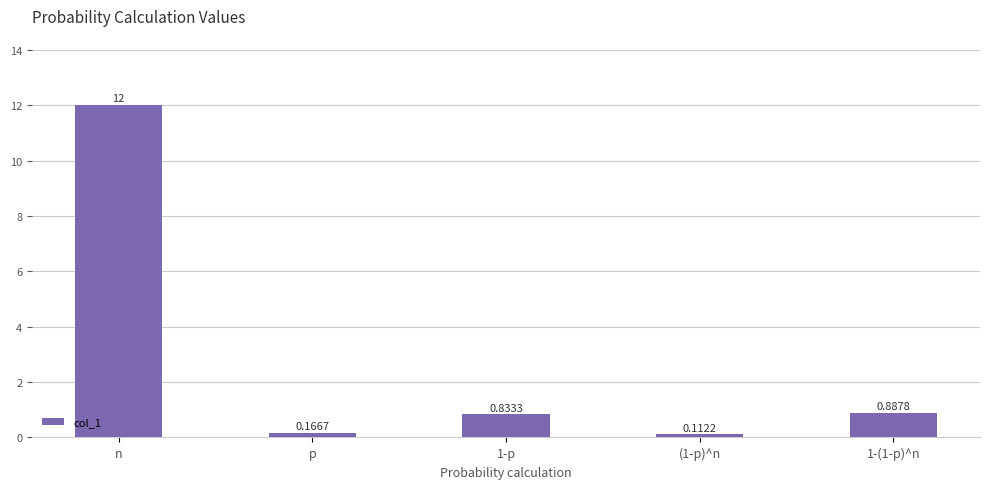

Rank the categories by value from lowest to highest.

(1-p)^n, p, 1-p, 1-(1-p)^n, n